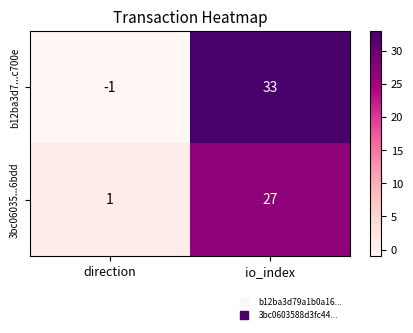

At which label is b12ba3d7...c700e closest to 16?

direction